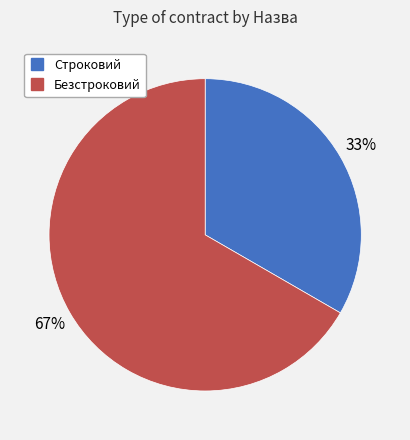

Rank the categories by value from highest to lowest.

Безстроковий, Строковий